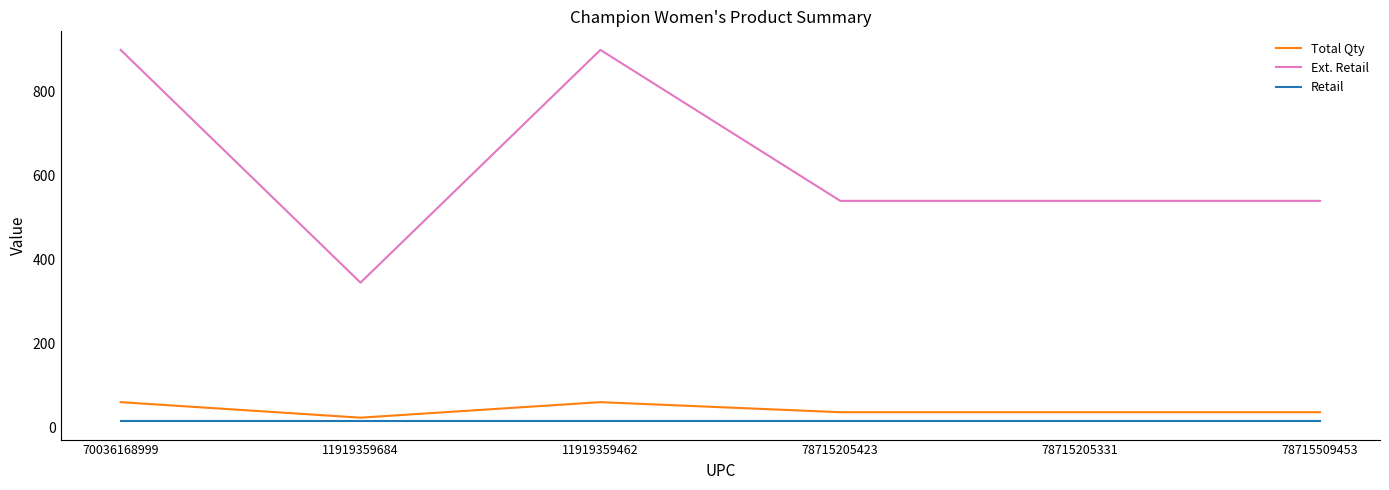

Rank the series at 11919359462 from highest to lowest value.

Ext. Retail, Total Qty, Retail